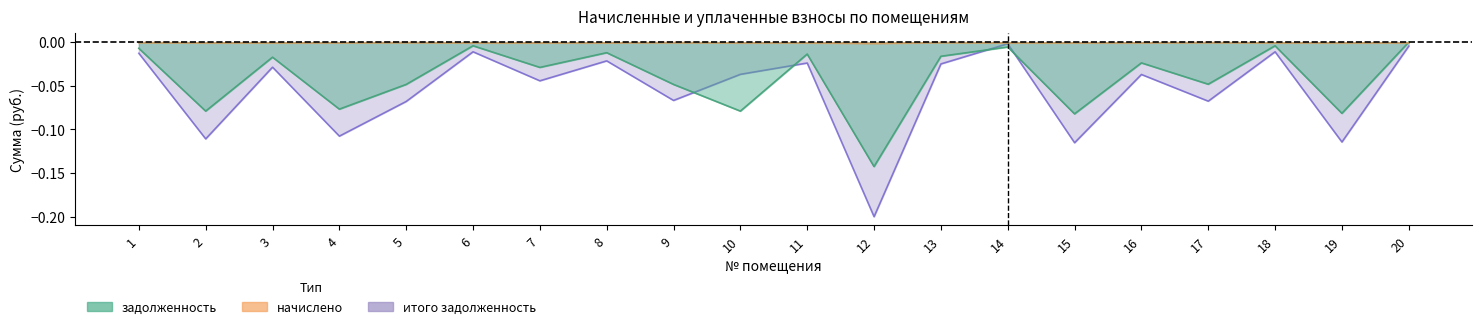

What is the sum of all итого_задолженность values?

-1.1